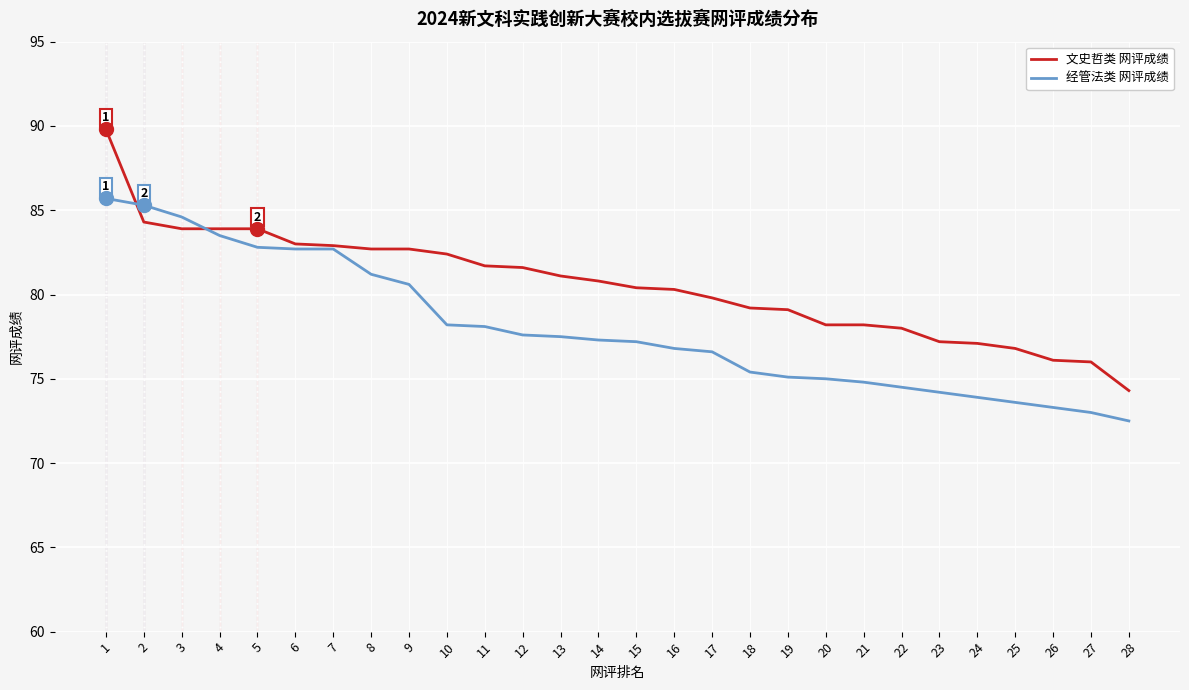

What is the total value across all series at 28?

146.8